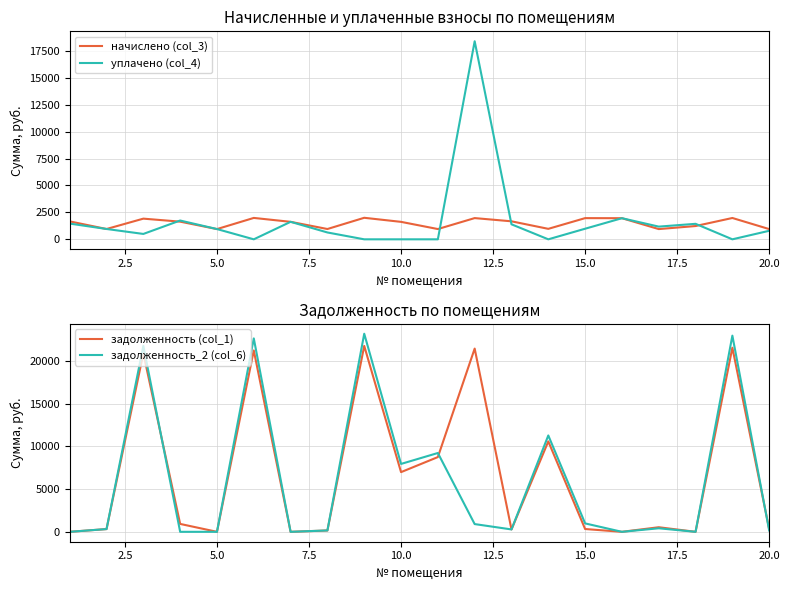

Reading right to left, what are all the values shown in this chart?

начислено (col_3): 950.8	1981.1	1233.8	950.8	1962.1	1968.4	973.1	1672.7	1971.6	954.0	1621.8	2000.2	957.2	1625.0	1987.5	950.8	1640.9	1920.7	957.2	1666.3
уплачено (col_4): 792.3	0.0	1439.5	1180.0	1961.6	984.2	0.0	1393.9	18401.6	0.0	0.0	0.0	636.0	1624.8	0.0	953.4	1745.7	500.0	960.8	1460.9
задолженность (col_1): 316.9	21542.2	0.0	536.4	0.0	328.1	10580.9	278.8	21438.5	8745.0	6984.0	21749.6	157.0	0.0	21222.4	0.0	923.9	20885.2	321.1	0.0
задолженность_2 (col_6): 158.5	22955.2	0.0	413.2	0.0	985.4	11274.9	278.8	905.4	9222.0	7943.6	23176.2	159.5	0.0	22631.7	0.0	0.0	21757.7	321.4	0.0